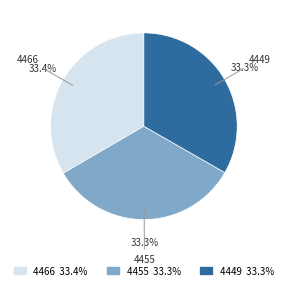

What percentage is the 4455 slice, to the nearest percent?

33%